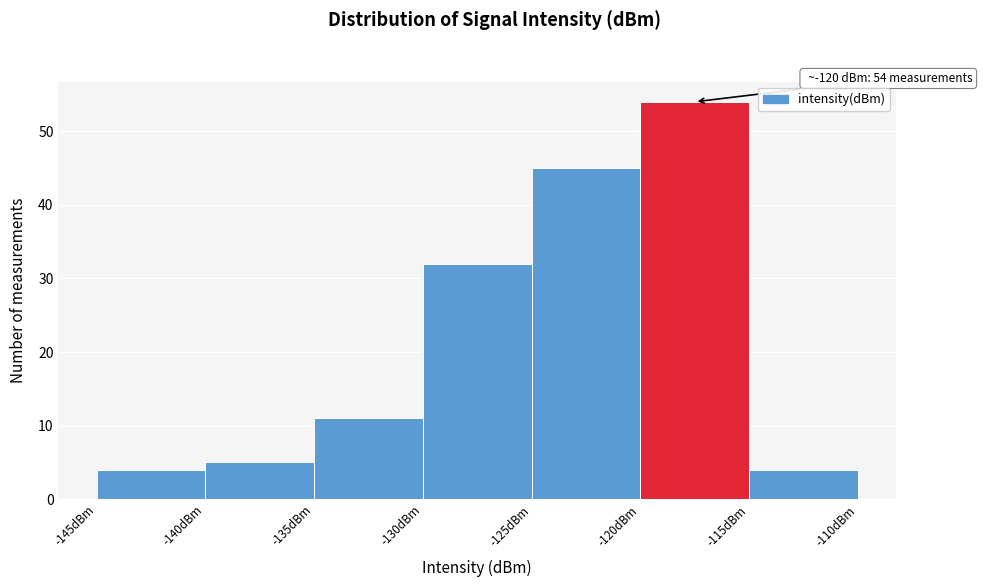

Which range on the x-axis has the tallest bar?

-120 to -115